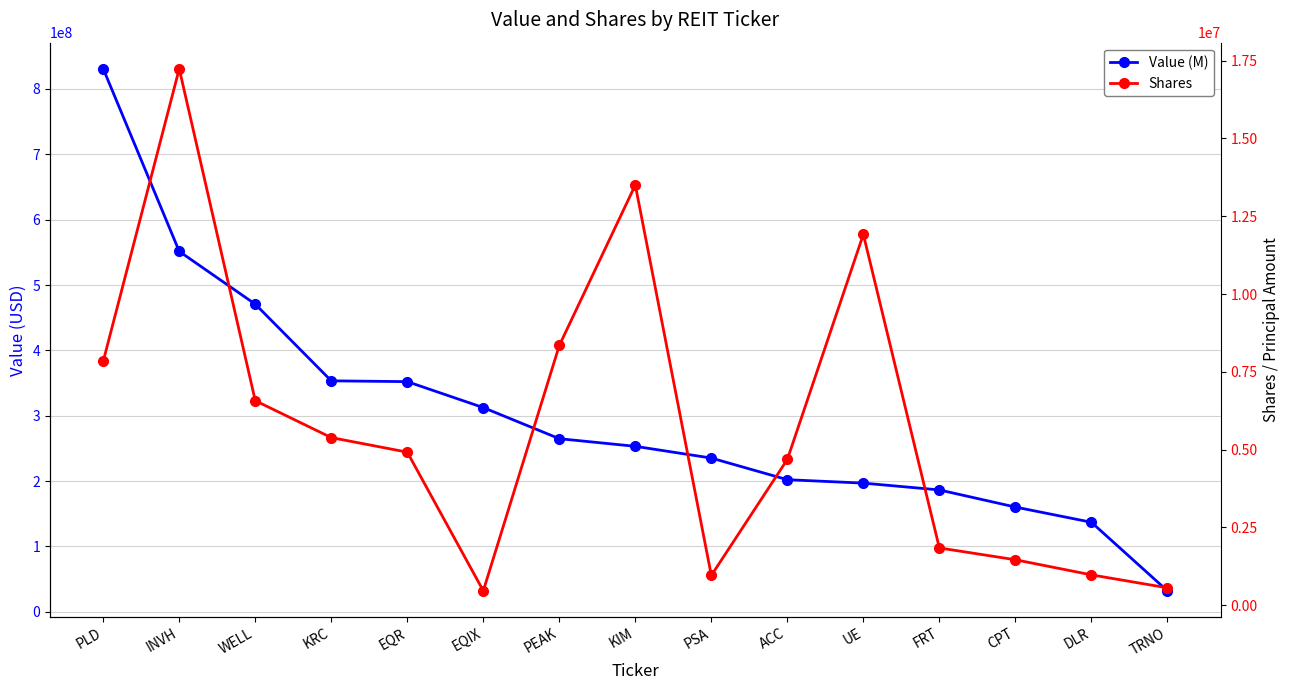

What is the difference between the maximum and minimum values in the Shares series?

16780354